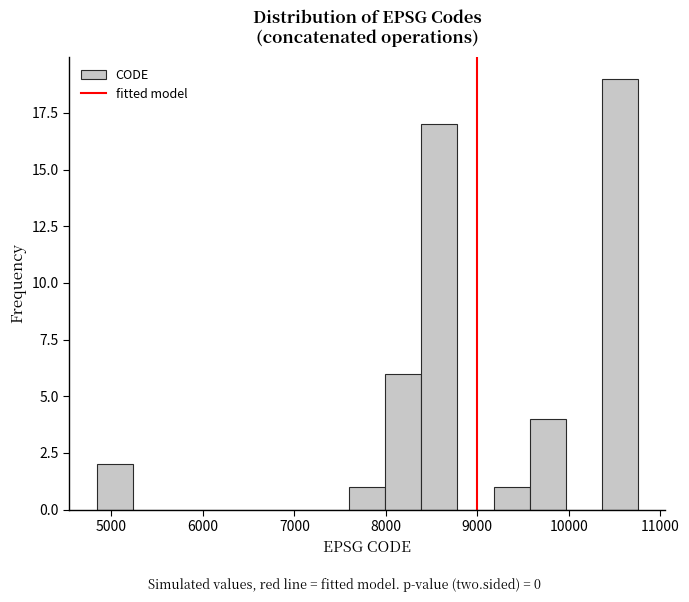

Read against the x-axis, roughly where is the centre of the tallest bar?

10600